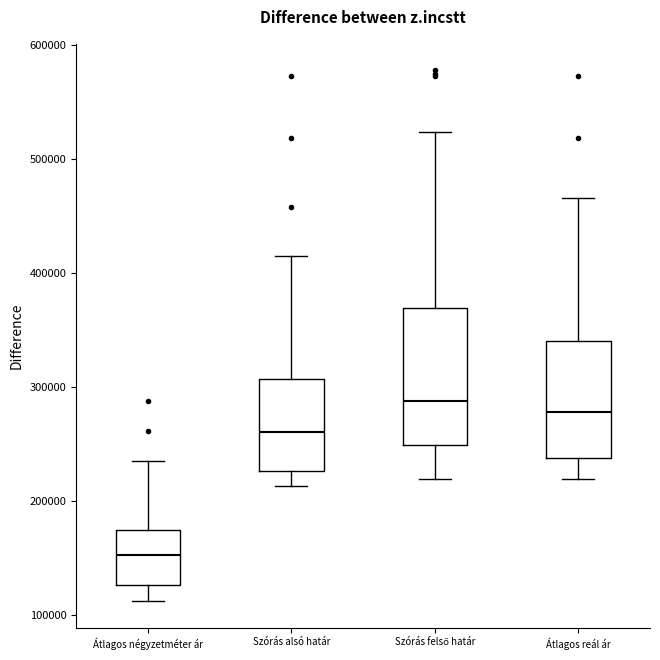

Reading left to right, transcribe this box plot: for each box, give where its median line is, the range the box spans, and where its two whiskers end, as read against the y-axis. The values are not printed on the chart, so give them approximately, as read against the axis.

Átlagos négyzetméter ár: median 150000, box 130000 to 180000, whiskers 110000 to 240000
Szórás alsó határ: median 260000, box 230000 to 310000, whiskers 210000 to 410000
Szórás felső határ: median 290000, box 250000 to 370000, whiskers 220000 to 520000
Átlagos reál ár: median 280000, box 240000 to 340000, whiskers 220000 to 470000